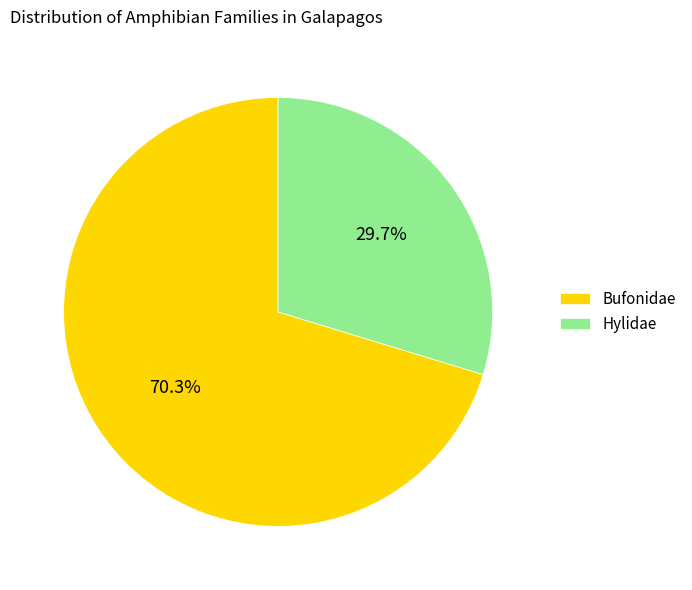

To the nearest percent, what percentage of the pie is Hylidae?

30%